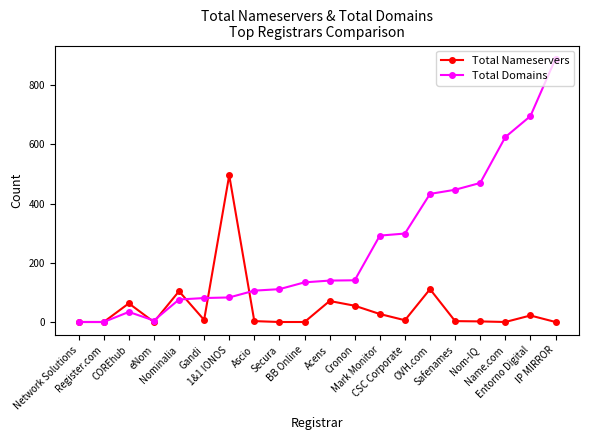

List the series in order of their overall mean, highest first.

Total Domains, Total Nameservers